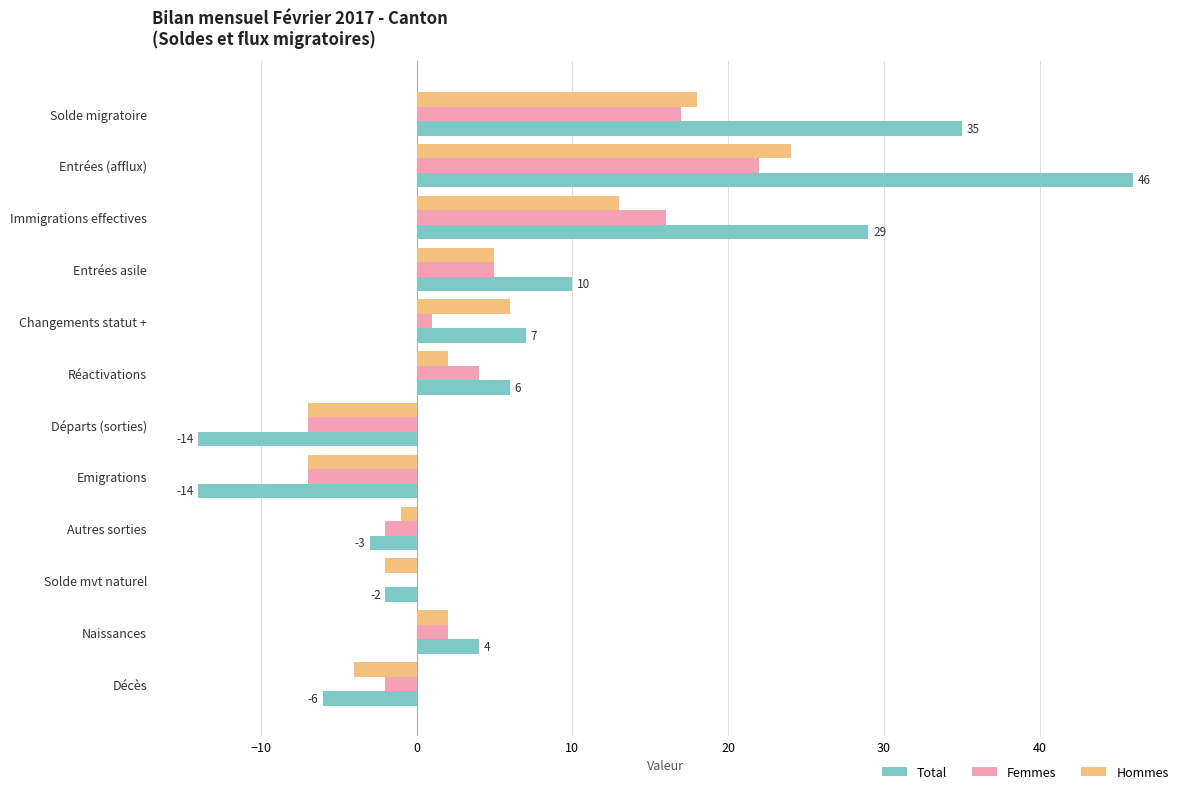

What is the highest value of the Femmes series?

22